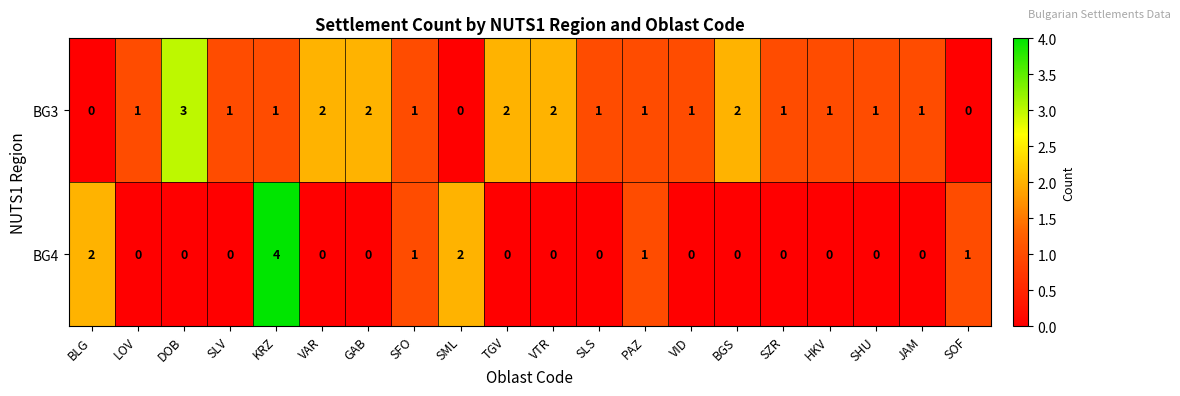

How many BG3 values are between 1 and 2?

16